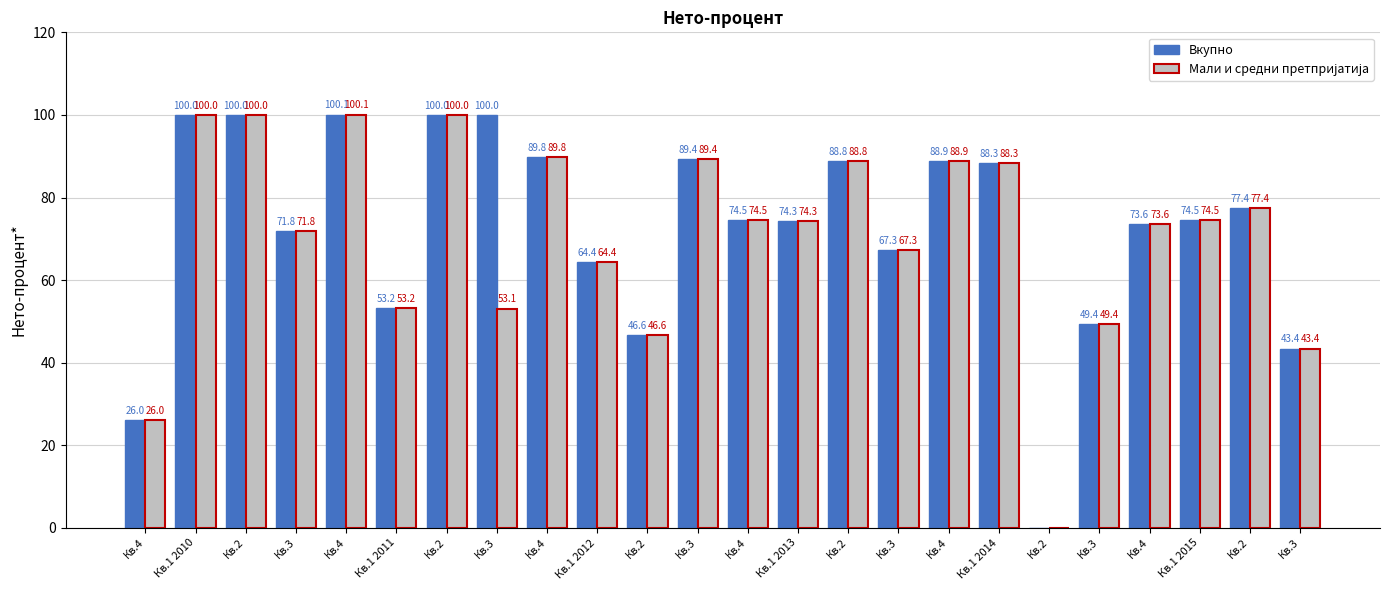

Which category has the highest value in the Мали и средни претпријатија series?

Кв.4